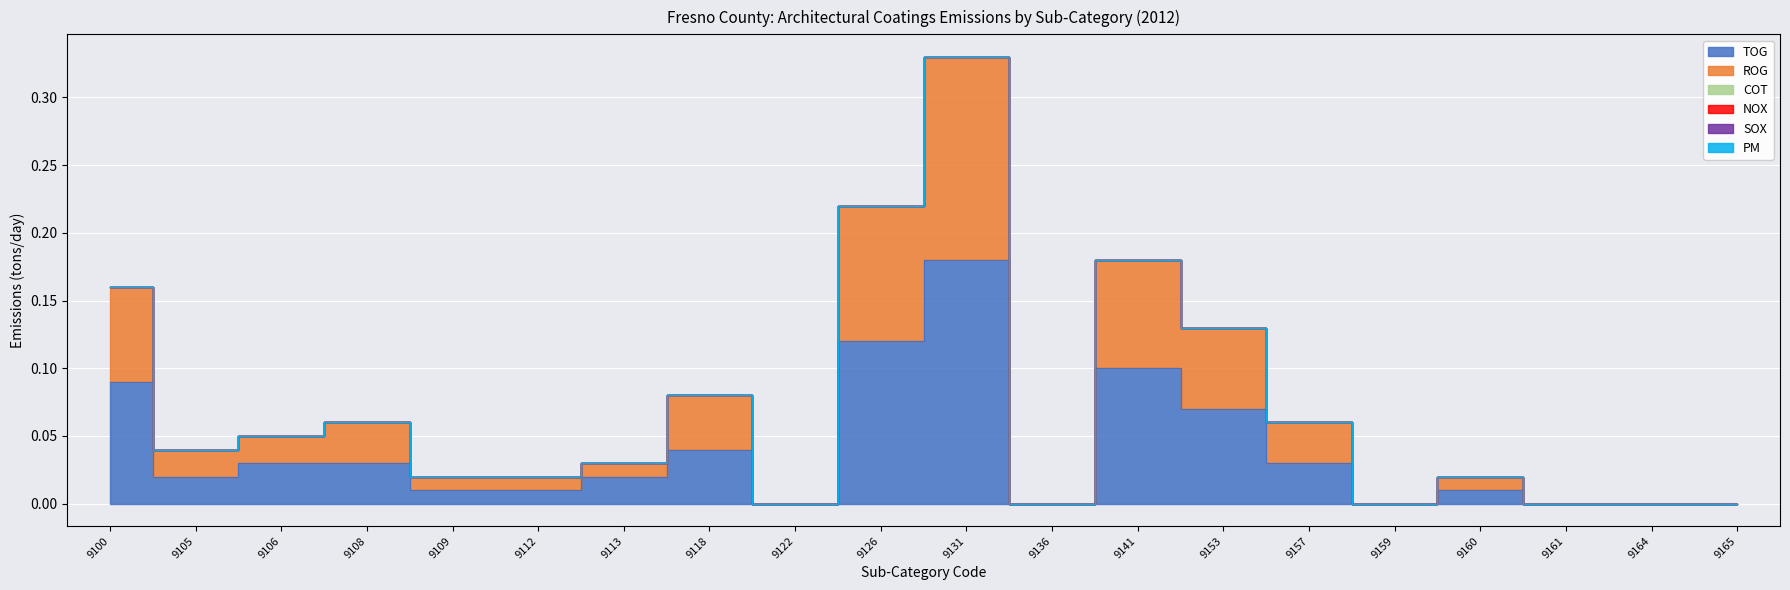

Reading right to left, list all the values displayed in this chart.

TOG: 0.0	0.0	0.0	0.0	0.0	0.0	0.1	0.1	0.0	0.2	0.1	0.0	0.0	0.0	0.0	0.0	0.0	0.0	0.0	0.1
ROG: 0.0	0.0	0.0	0.0	0.0	0.0	0.1	0.1	0.0	0.1	0.1	0.0	0.0	0.0	0.0	0.0	0.0	0.0	0.0	0.1
COT: 0.0	0.0	0.0	0.0	0.0	0.0	0.0	0.0	0.0	0.0	0.0	0.0	0.0	0.0	0.0	0.0	0.0	0.0	0.0	0.0
NOX: 0.0	0.0	0.0	0.0	0.0	0.0	0.0	0.0	0.0	0.0	0.0	0.0	0.0	0.0	0.0	0.0	0.0	0.0	0.0	0.0
SOX: 0.0	0.0	0.0	0.0	0.0	0.0	0.0	0.0	0.0	0.0	0.0	0.0	0.0	0.0	0.0	0.0	0.0	0.0	0.0	0.0
PM: 0.0	0.0	0.0	0.0	0.0	0.0	0.0	0.0	0.0	0.0	0.0	0.0	0.0	0.0	0.0	0.0	0.0	0.0	0.0	0.0